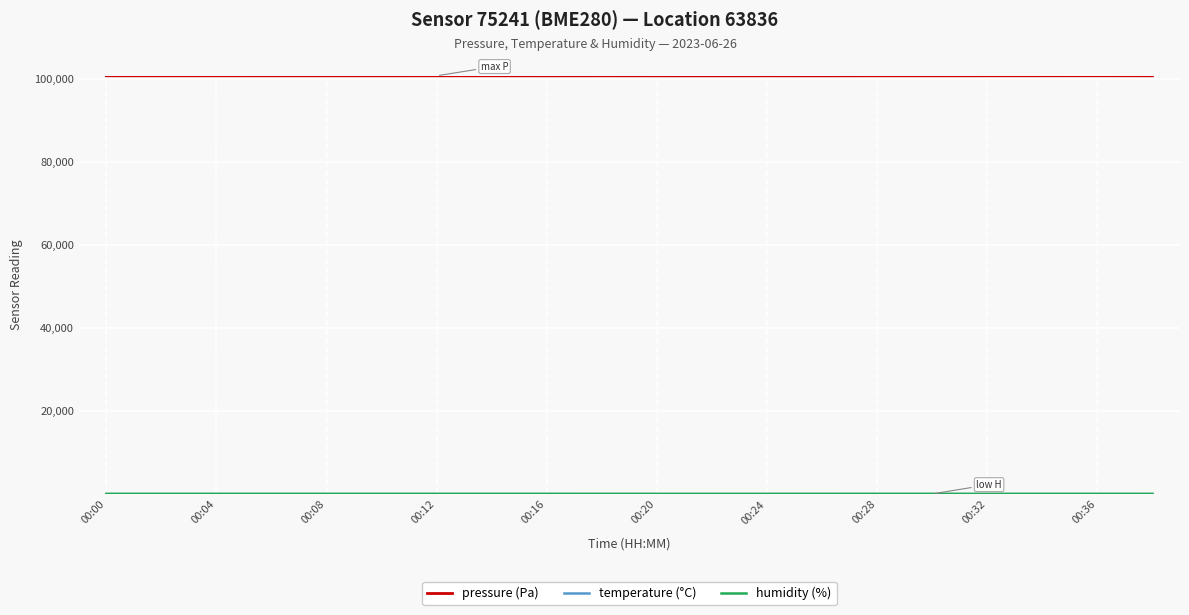

What is the maximum value shown in the chart?

100733.9